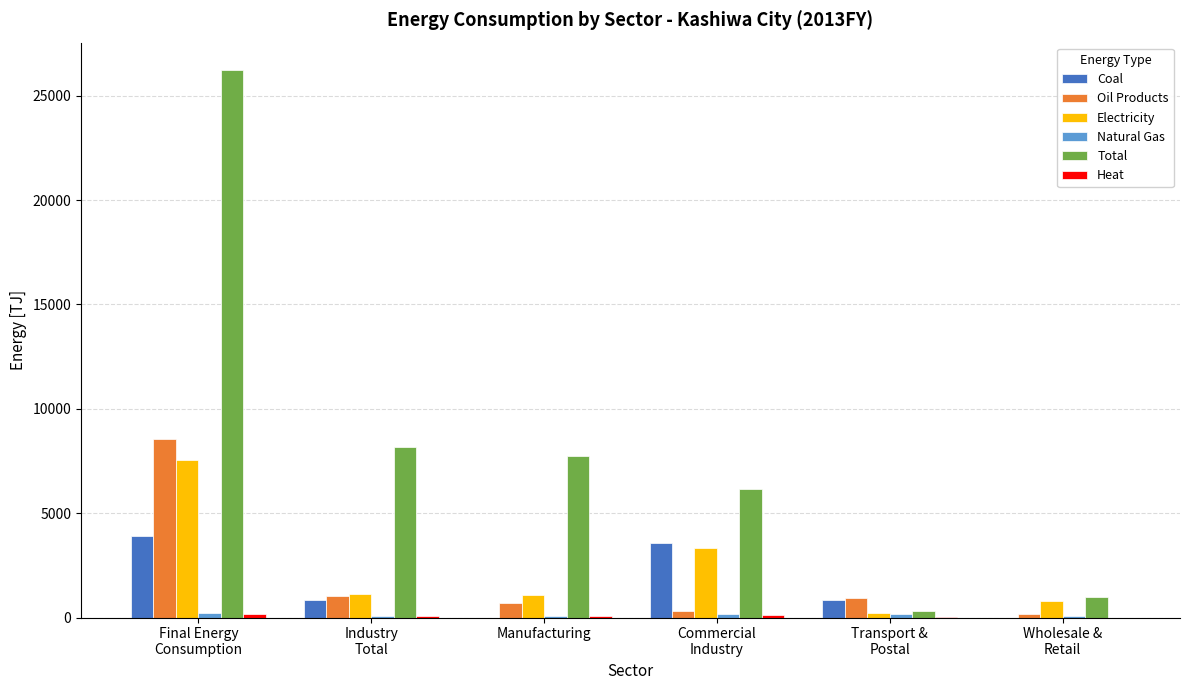

What is the sum of all Electricity values?

14041.6